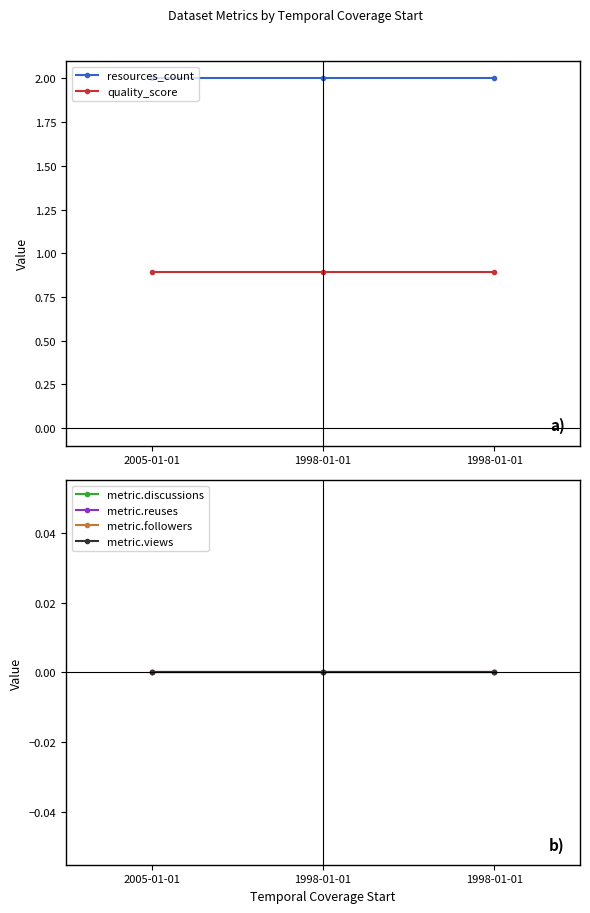

True or false: resources_count has a value of 2.0 at 2005-01-01.

True